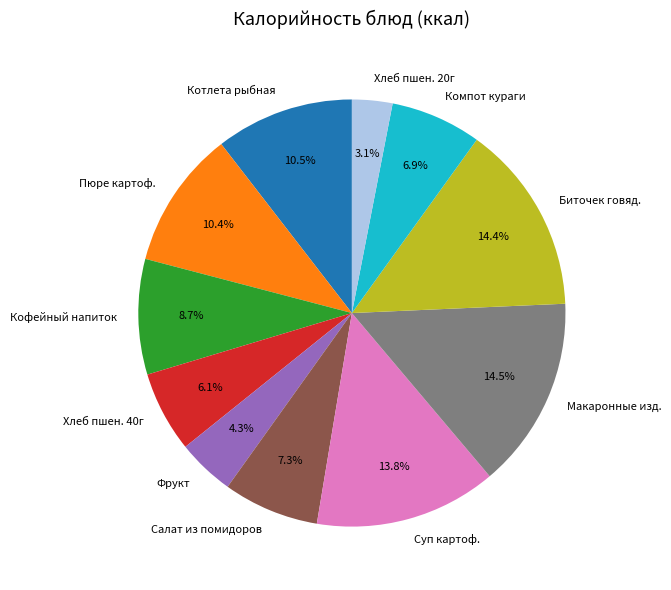

Combined, do Хлеб пшен. 20г and Котлета рыбная account for over 50%?

No